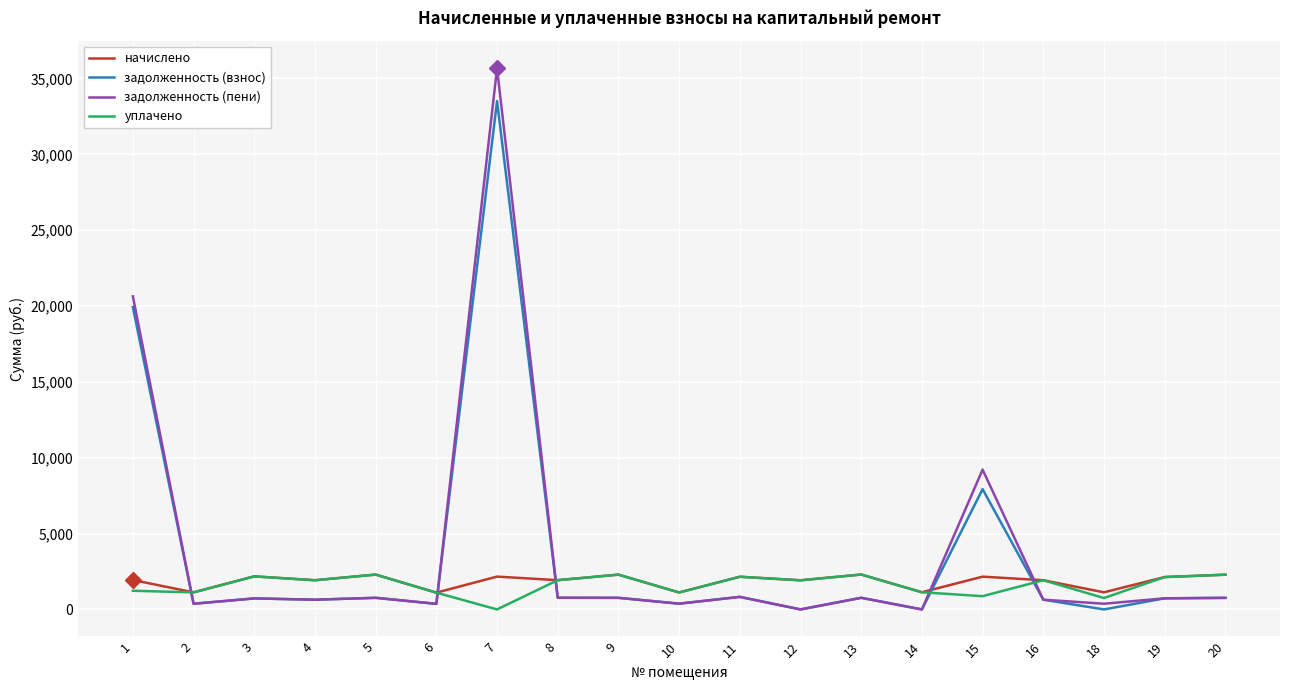

The value of начислено at 18 is 1128.2. True or false?

True